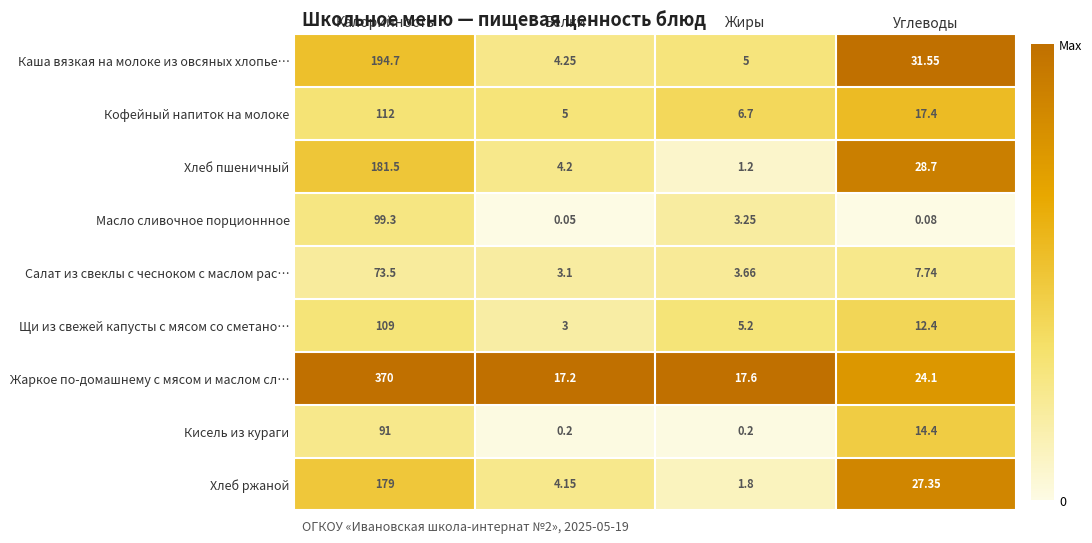

Which category has the lowest value across all series?

Белки